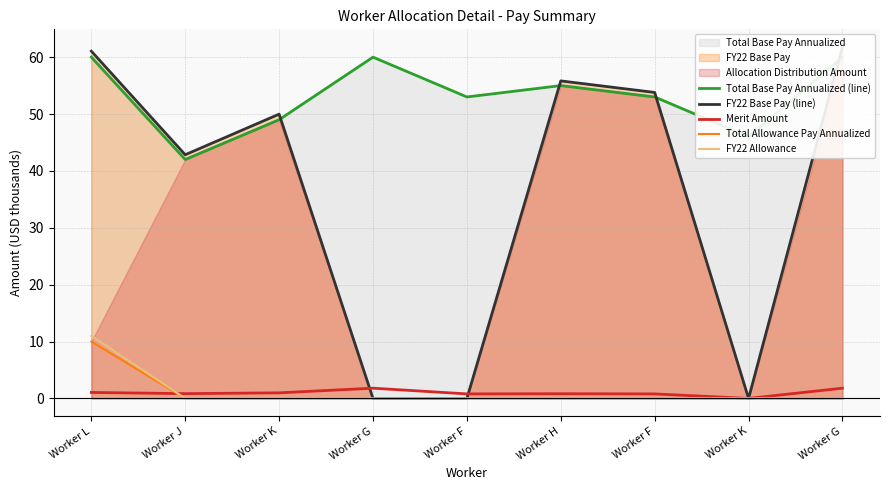

Reading right to left, extract all data points from this chart.

Total Base Pay Annualized (line): Worker G=60.0	Worker K=46.0	Worker F=53.0	Worker H=55.0	Worker F=53.0	Worker G=60.0	Worker K=49.0	Worker J=42.0	Worker L=60.0
FY22 Base Pay (line): Worker G=61.8	Worker K=0.0	Worker F=53.8	Worker H=55.8	Worker F=0.0	Worker G=0.0	Worker K=50.0	Worker J=42.8	Worker L=61.0
Merit Amount: Worker G=1.8	Worker K=0.0	Worker F=0.8	Worker H=0.8	Worker F=0.8	Worker G=1.8	Worker K=1.0	Worker J=0.8	Worker L=1.1
Total Allowance Pay Annualized: Worker G=0.0	Worker K=0.0	Worker F=0.0	Worker H=0.0	Worker F=0.0	Worker G=0.0	Worker K=0.0	Worker J=0.0	Worker L=10.0
FY22 Allowance: Worker G=0.0	Worker K=0.0	Worker F=0.0	Worker H=0.0	Worker F=0.0	Worker G=0.0	Worker K=0.0	Worker J=0.0	Worker L=11.0